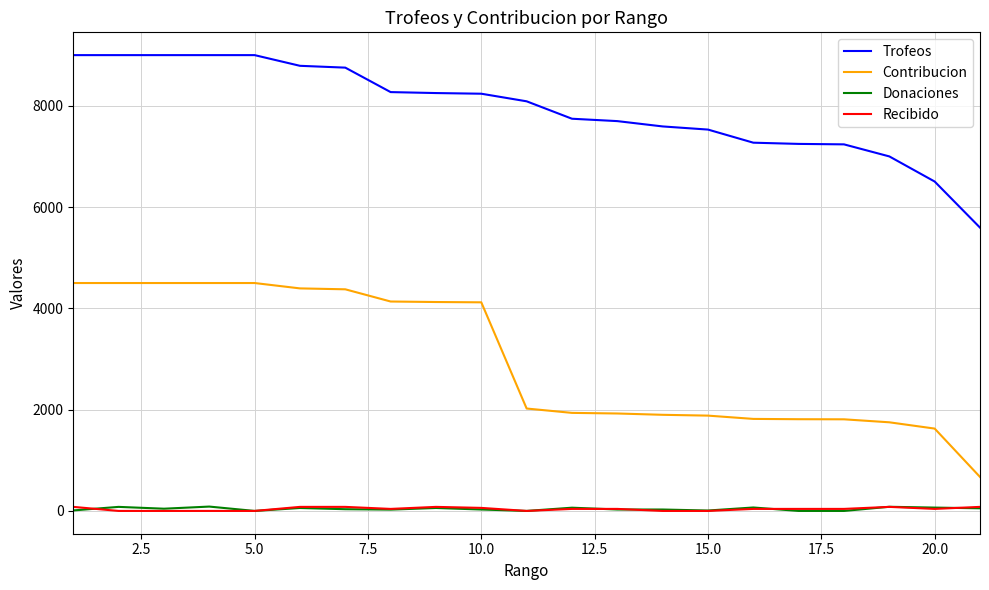

What is the highest value of the Trofeos series?

9000